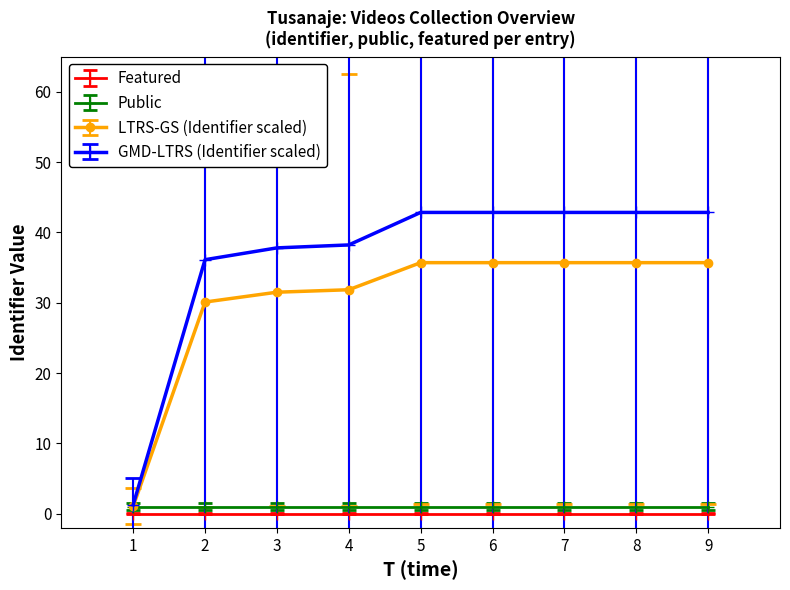

Rank the series by their maximum value, from highest to lowest.

GMD-LTRS (Identifier scaled), LTRS-GS (Identifier scaled), Public, Featured